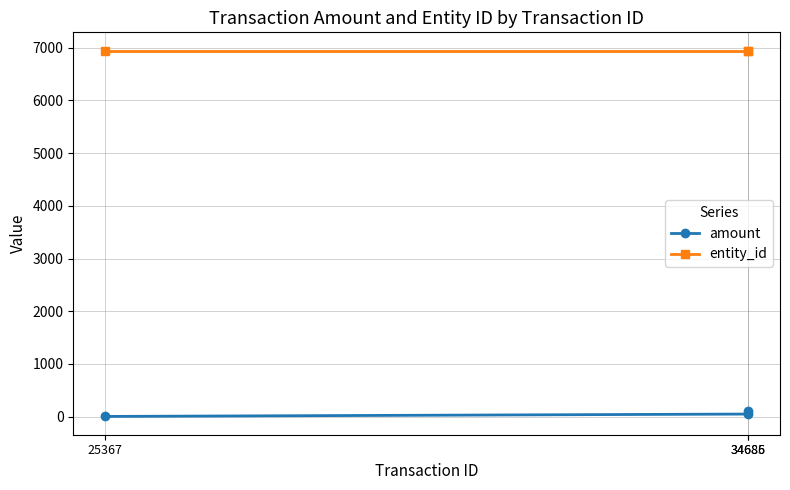

What is the spread (max minus min) of values at 34685?

6894